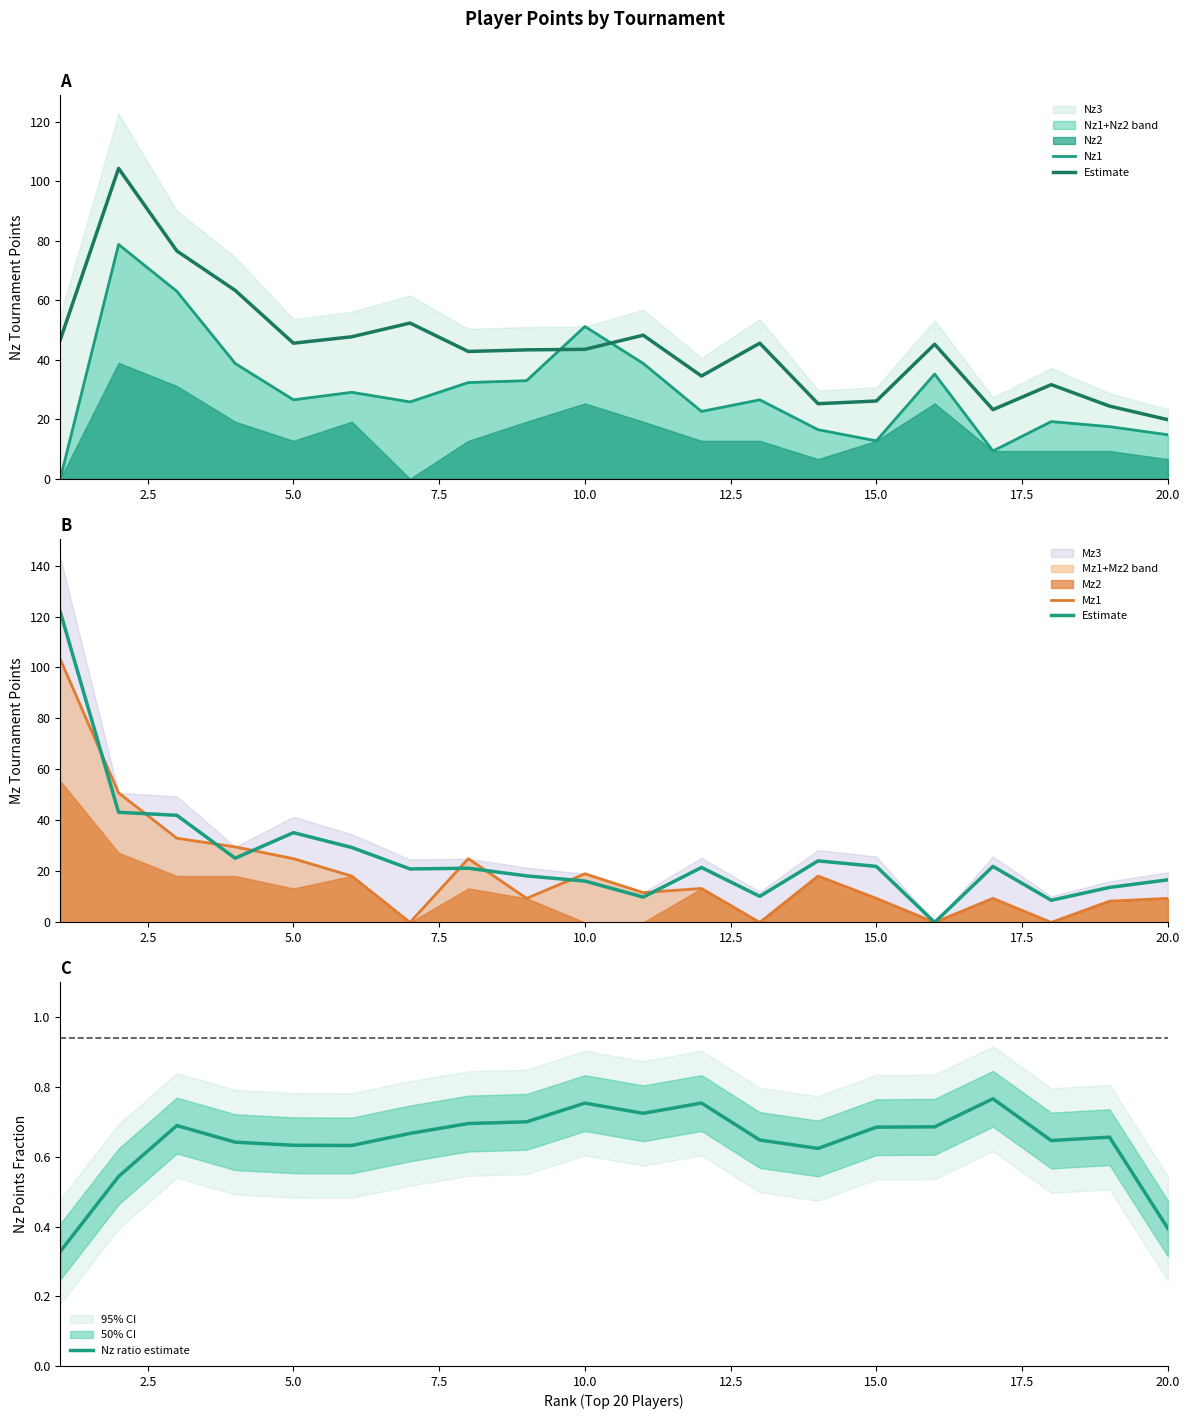

What is the difference between the maximum and minimum values in the Nz1 series?

78.8